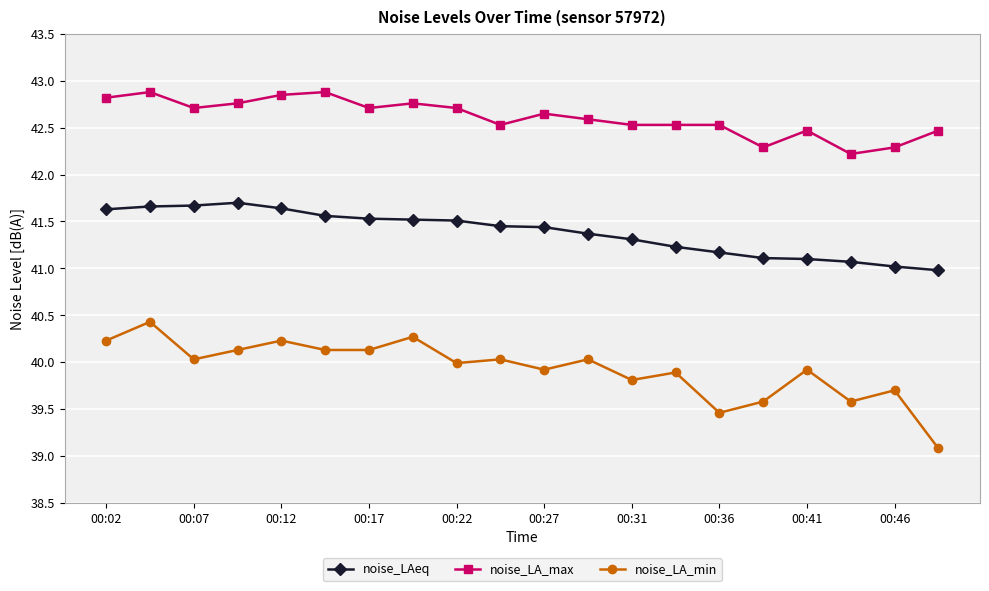

True or false: noise_LAeq and noise_LA_max intersect in this chart.

False